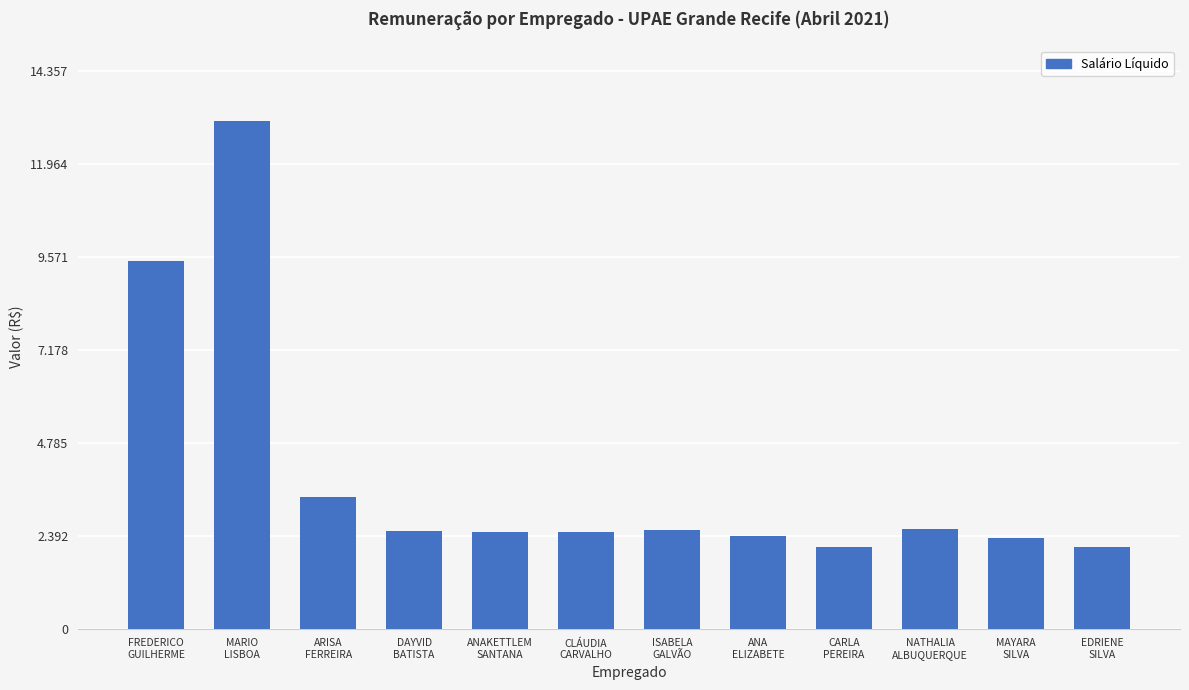

What is the smallest value displayed?

2103.5